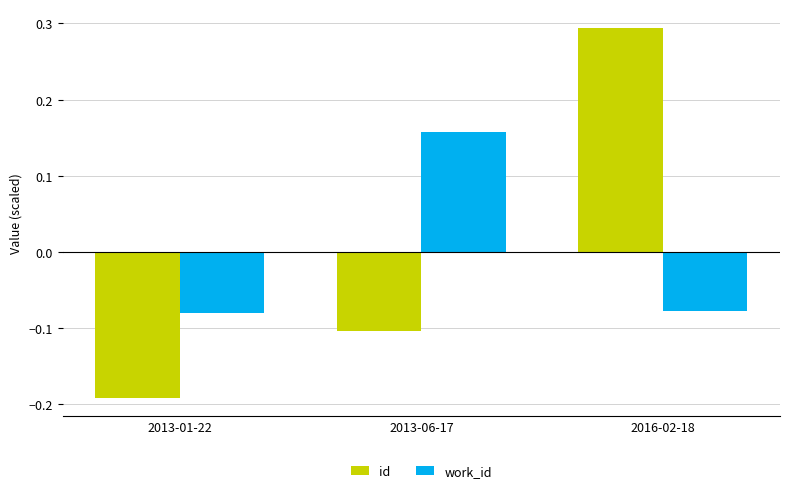

What is the difference between the maximum and minimum values in the id series?

0.5